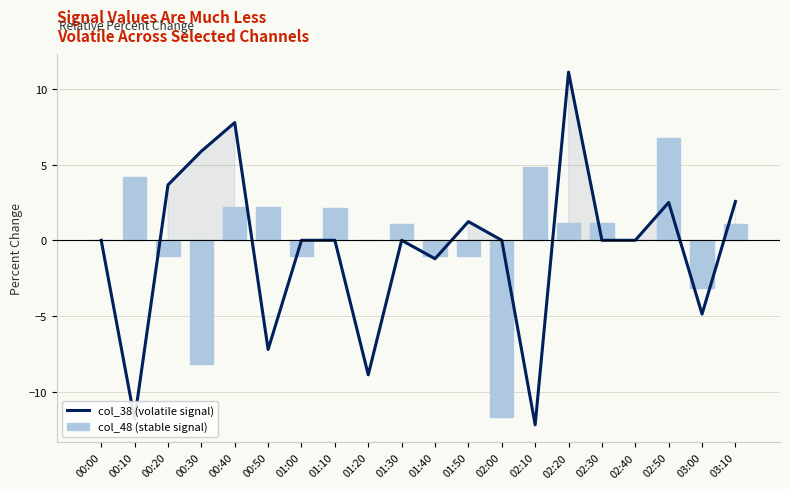

Reading right to left, list all the values displayed in this chart.

col_38 (volatile signal): 03:10=2.6	03:00=-4.9	02:50=2.5	02:40=0.0	02:30=0.0	02:20=11.1	02:10=-12.2	02:00=0.0	01:50=1.2	01:40=-1.2	01:30=0.0	01:20=-8.9	01:10=0.0	01:00=0.0	00:50=-7.2	00:40=7.8	00:30=5.9	00:20=3.7	00:10=-11.8	00:00=0.0
col_48 (stable signal): 03:10=1.1	03:00=-3.2	02:50=6.7	02:40=0.0	02:30=1.1	02:20=1.1	02:10=4.8	02:00=-11.7	01:50=-1.1	01:40=-1.0	01:30=1.1	01:20=0.0	01:10=2.2	01:00=-1.1	00:50=2.2	00:40=2.2	00:30=-8.2	00:20=-1.0	00:10=4.2	00:00=0.0